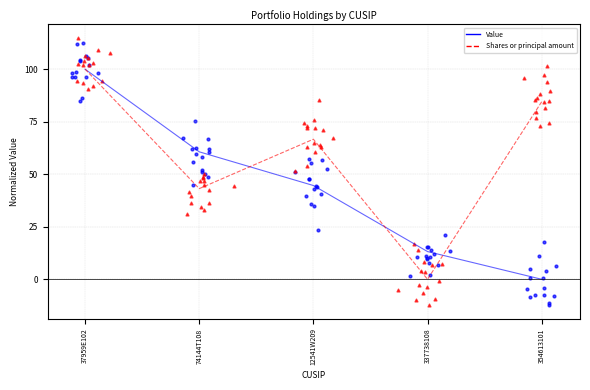

Which series has the largest total across all categories?

Shares or principal amount